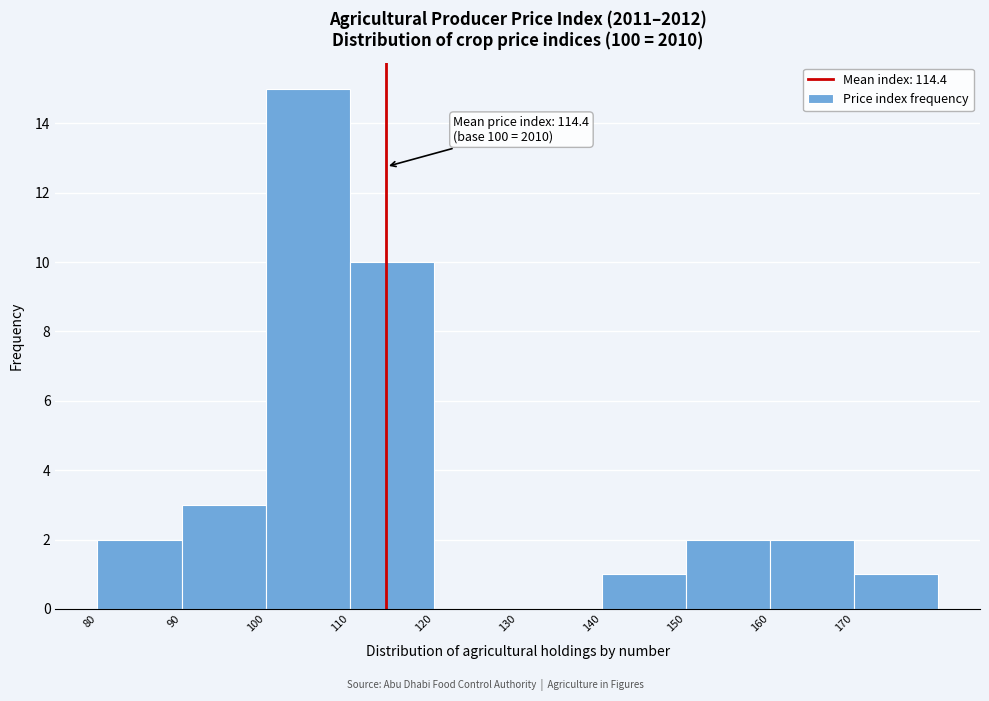

Which range on the x-axis has the tallest bar?

100 to 110